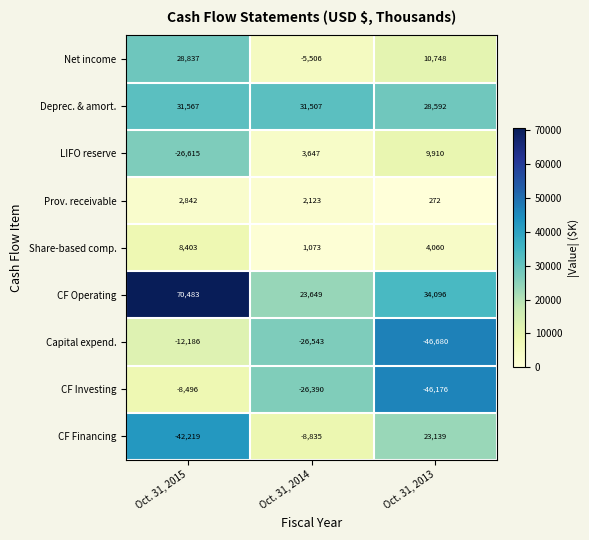

How many values in Net income are above zero?

2